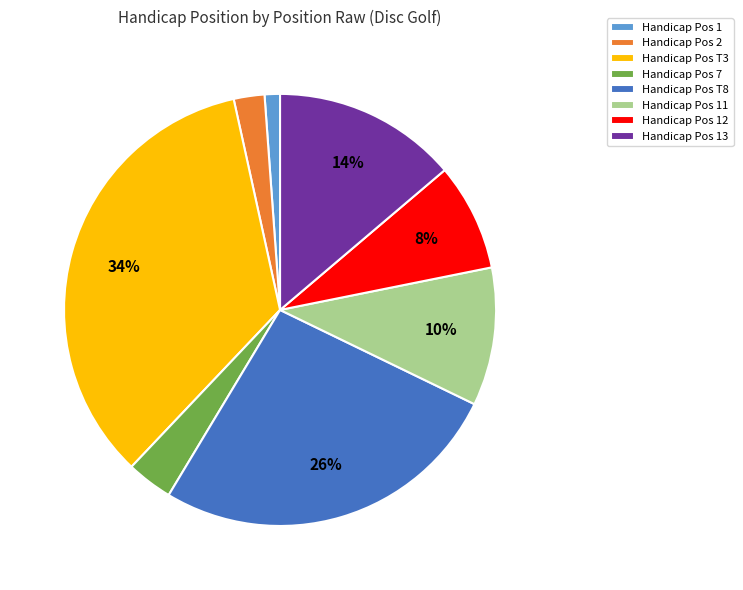

Which has a higher value, Handicap Pos 7 or Handicap Pos 2?

Handicap Pos 7